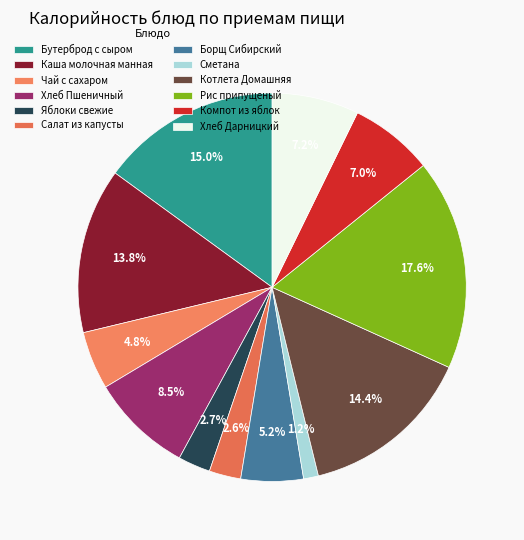

How many segments does this pie chart have?

12